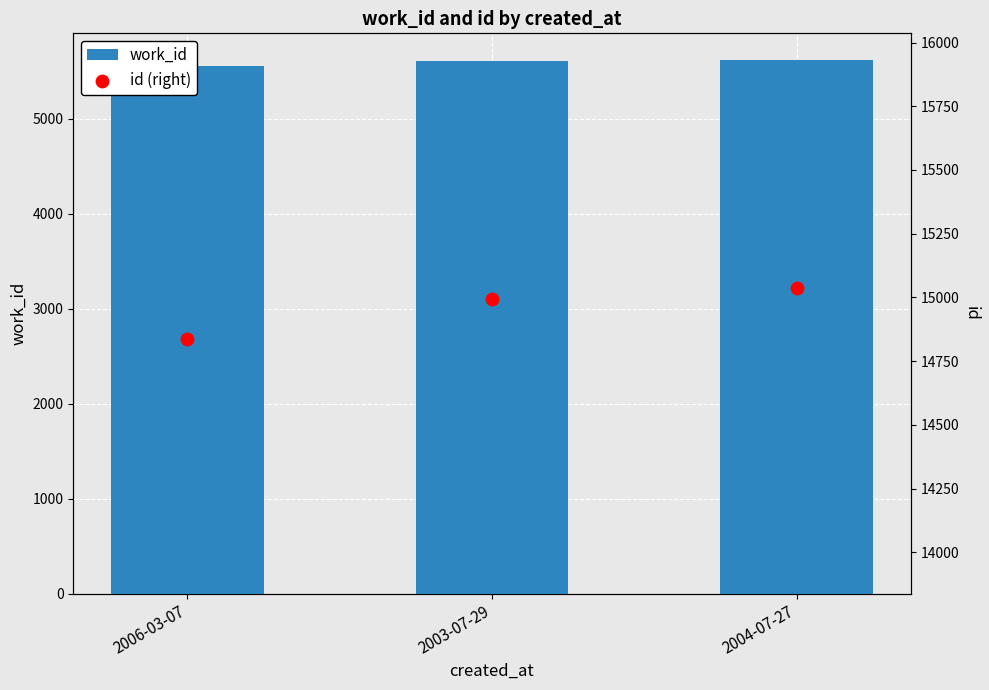

What is the total value across all series at 2003-07-29?

20604